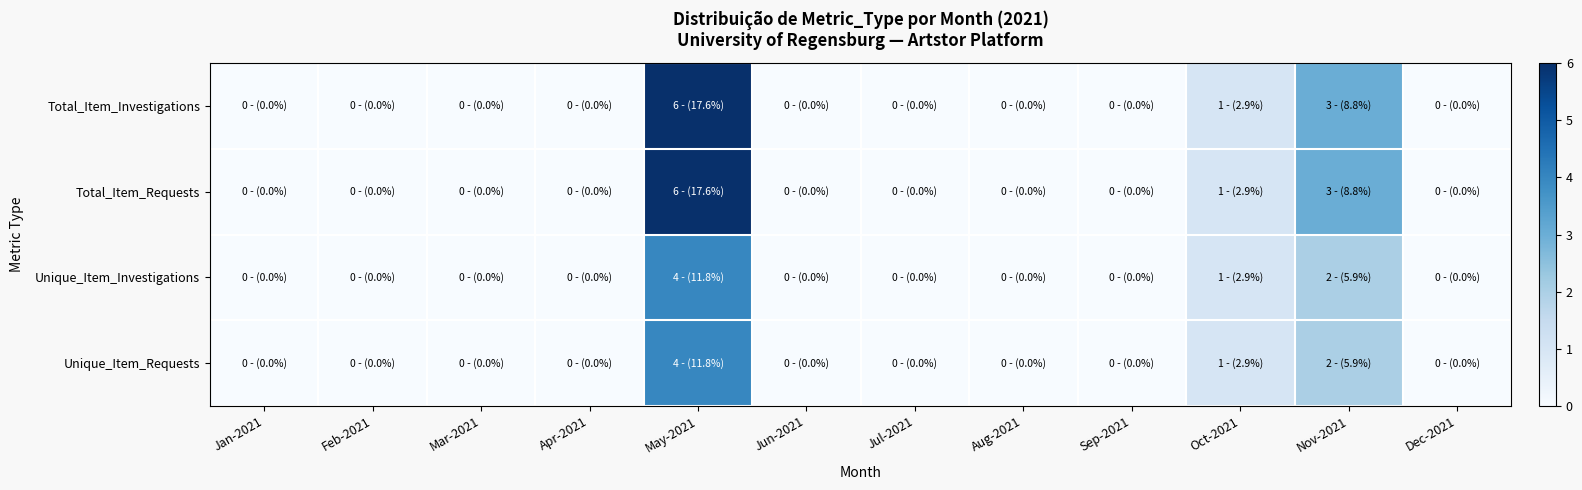

Which has a higher value, Nov-2021 or Feb-2021?

Nov-2021